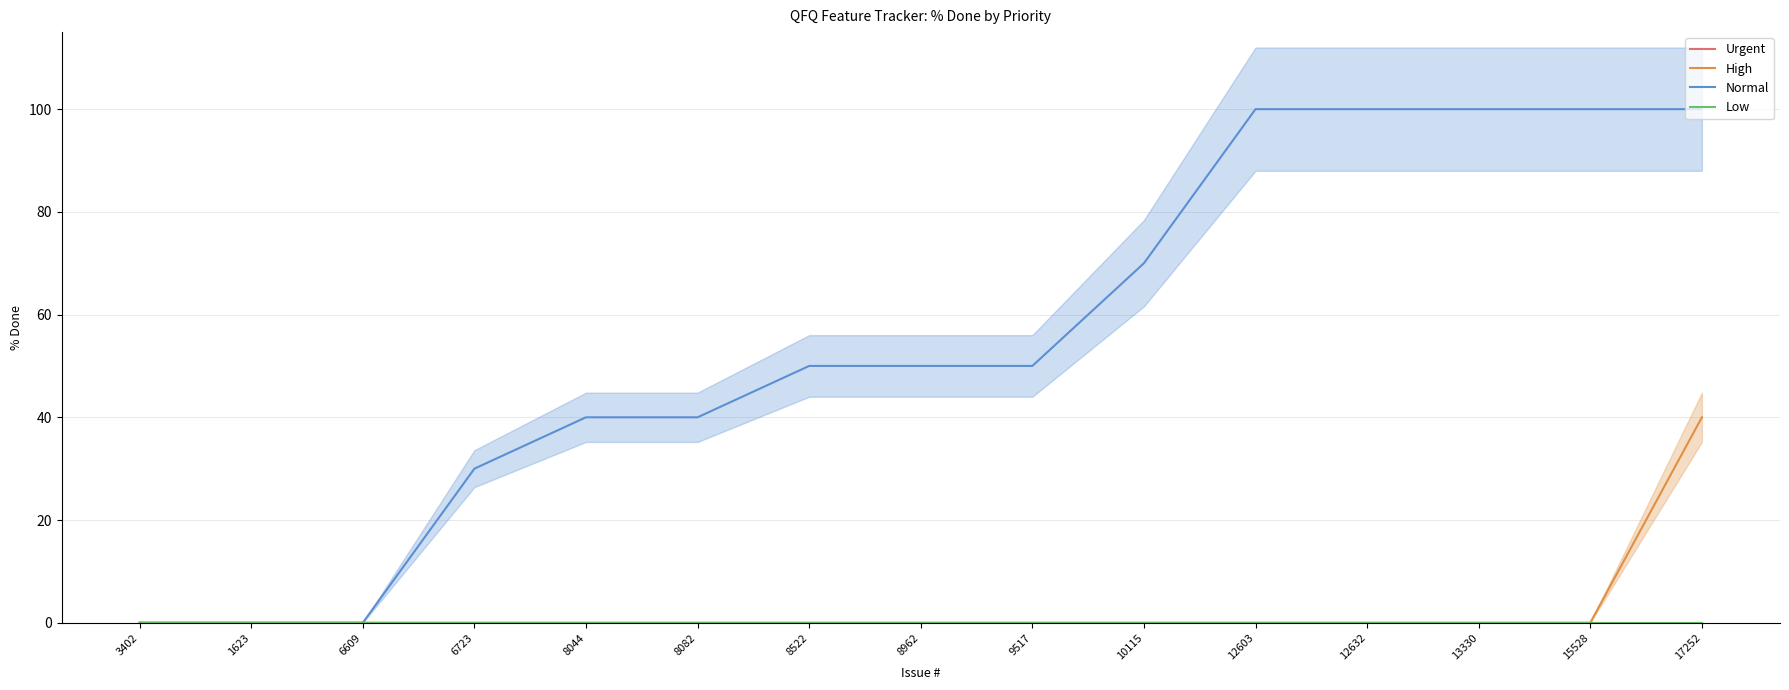

Which series has the largest range (max minus min)?

Normal